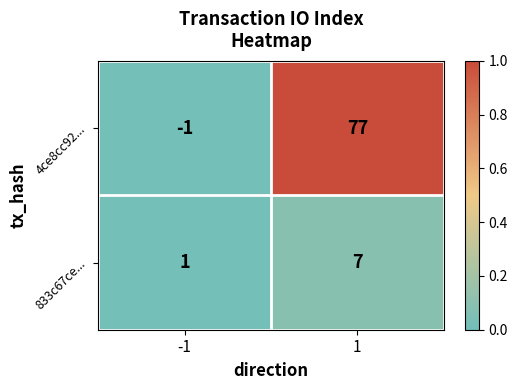

What is the total value across all series at 1?

84